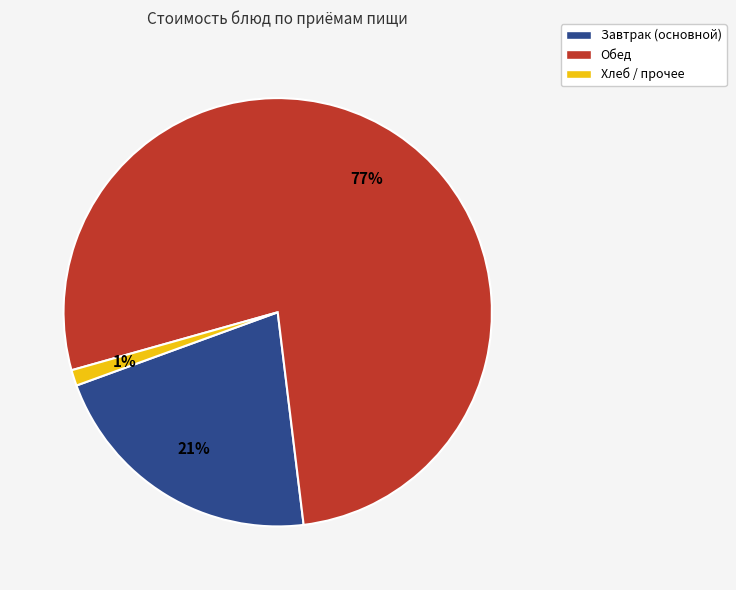

To the nearest percent, what is the average slice percentage?

33%